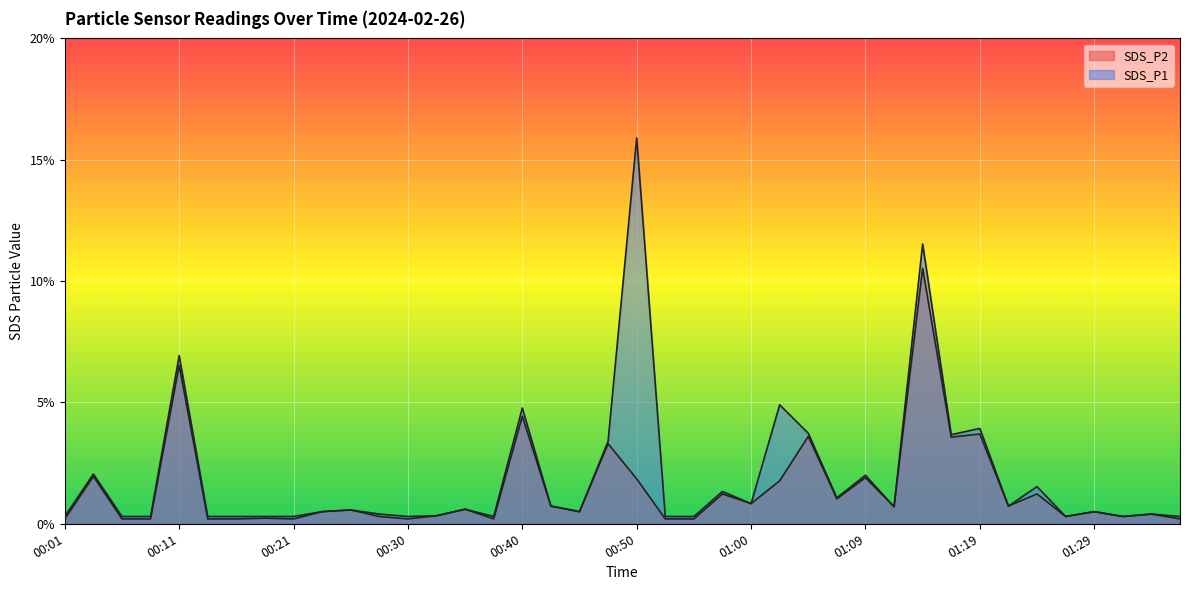

List the series in order of their peak value, lowest first.

SDS_P2, SDS_P1